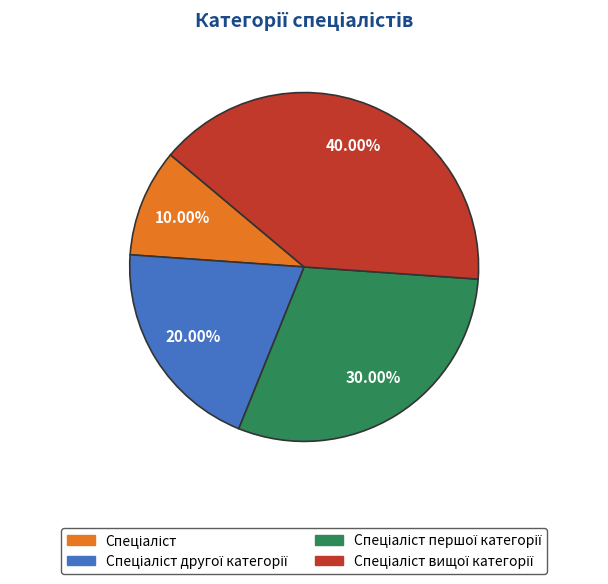

Does any single category account for the majority?

No